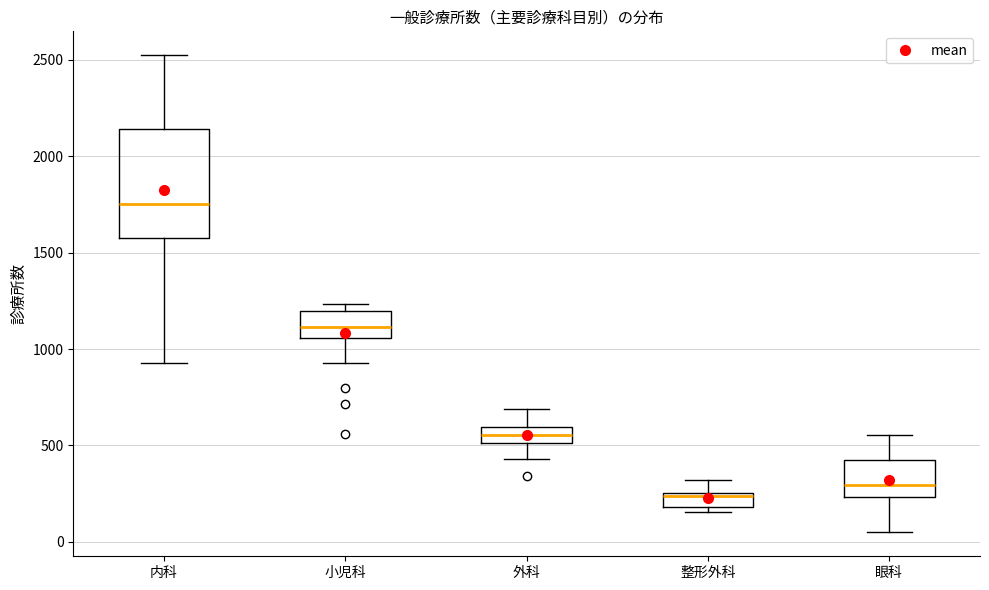

Reading left to right, read every box against the y-axis: the position of its median line, the range the box covers, and the ends of its whiskers. The values are not printed on the chart, so give them approximately, as read against the axis.

内科: median 1750, box 1600 to 2150, whiskers 950 to 2500
小児科: median 1100, box 1050 to 1200, whiskers 950 to 1250
外科: median 550, box 500 to 600, whiskers 450 to 700
整形外科: median 250 (just below the box's upper edge), box 200 to 250, whiskers 150 to 300
眼科: median 300, box 250 to 450, whiskers 50 to 550